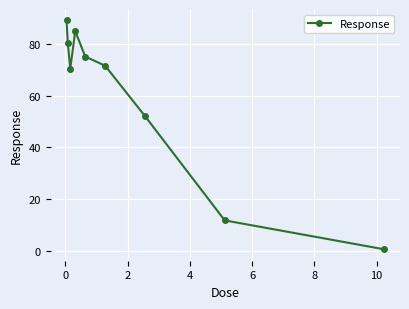

What is the maximum value shown in the chart?

89.1